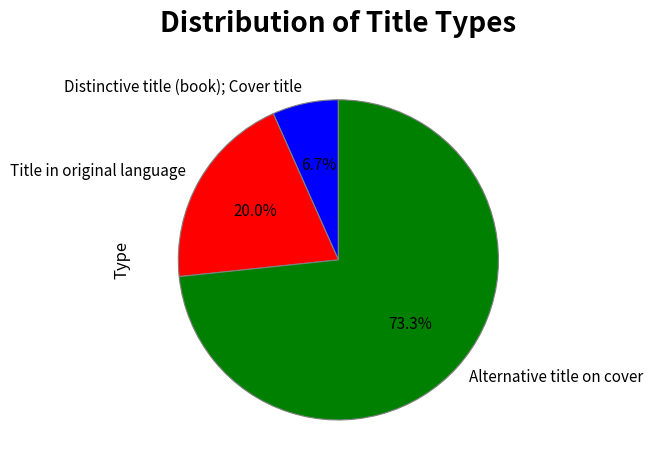

To the nearest percent, what is the difference between the largest and smallest slice percentages?

67%